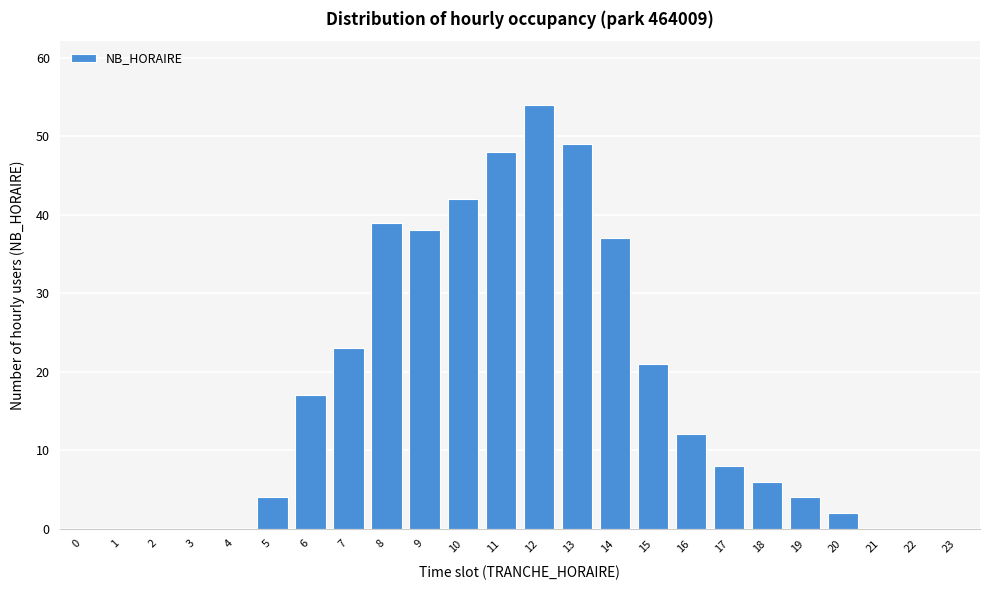

Reading left to right, extract all data points from this chart.

0=0	1=0	2=0	3=0	4=0	5=4	6=17	7=23	8=39	9=38	10=42	11=48	12=54	13=49	14=37	15=21	16=12	17=8	18=6	19=4	20=2	21=0	22=0	23=0